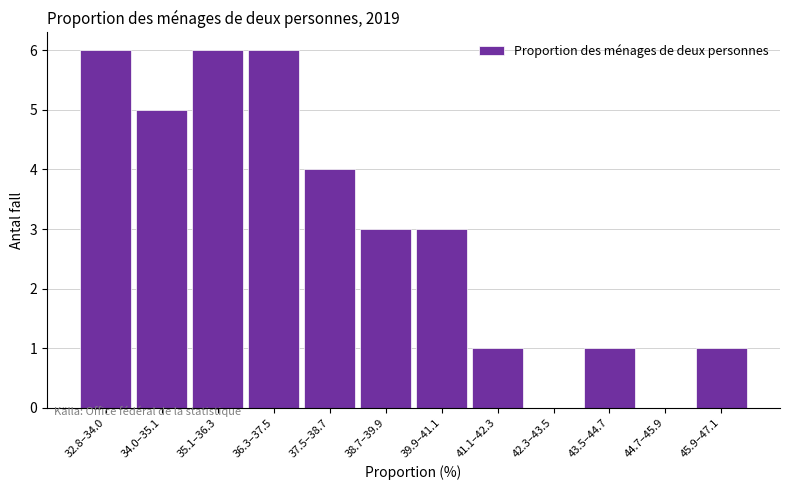

Reading right to left, extract all data points from this chart.

45.9–47.1=1	44.7–45.9=0	43.5–44.7=1	42.3–43.5=0	41.1–42.3=1	39.9–41.1=3	38.7–39.9=3	37.5–38.7=4	36.3–37.5=6	35.1–36.3=6	34.0–35.1=5	32.8–34.0=6